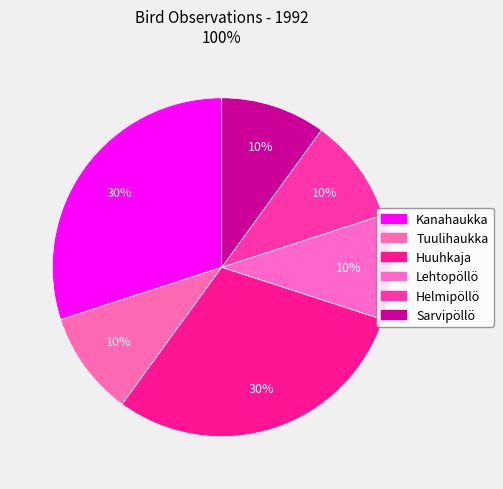

Which category has the biggest portion of the pie?

Kanahaukka